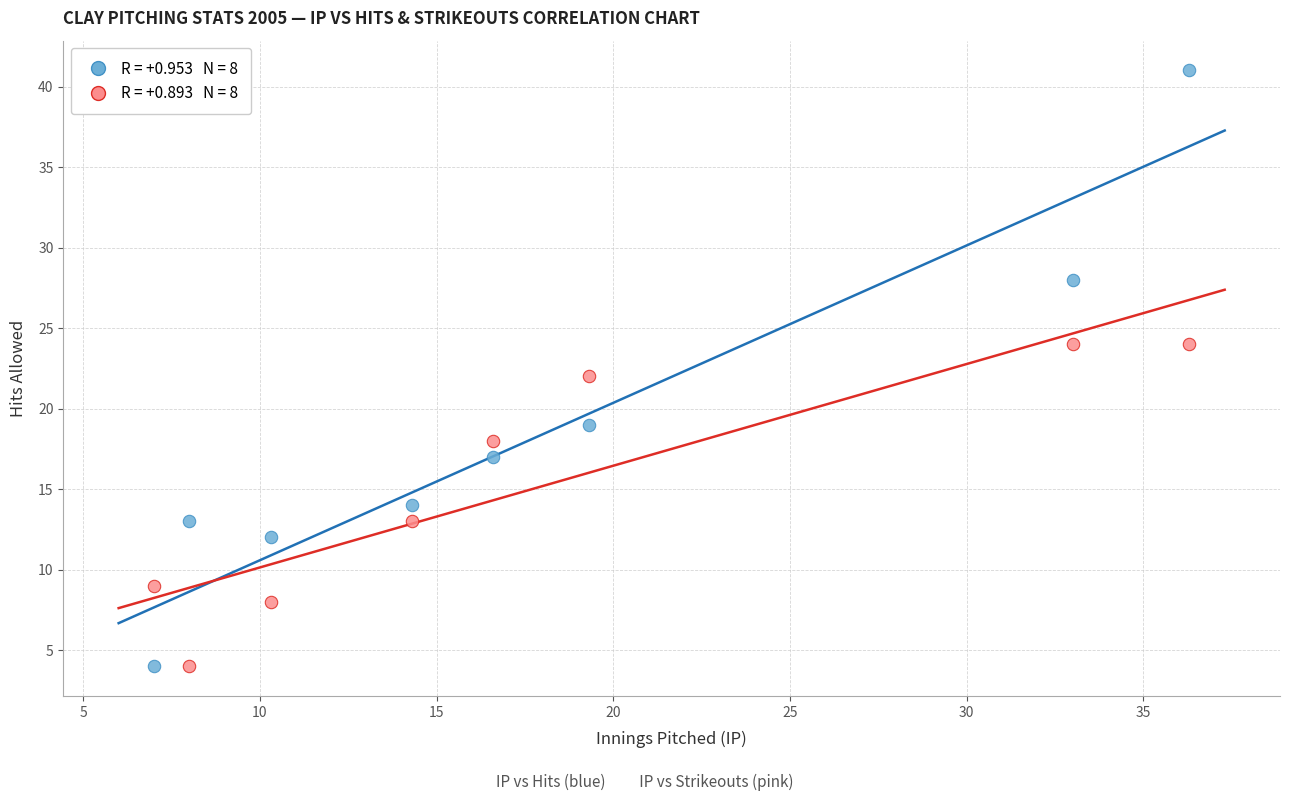

Across all data points, what is the range of Y values (max minus min)?

37